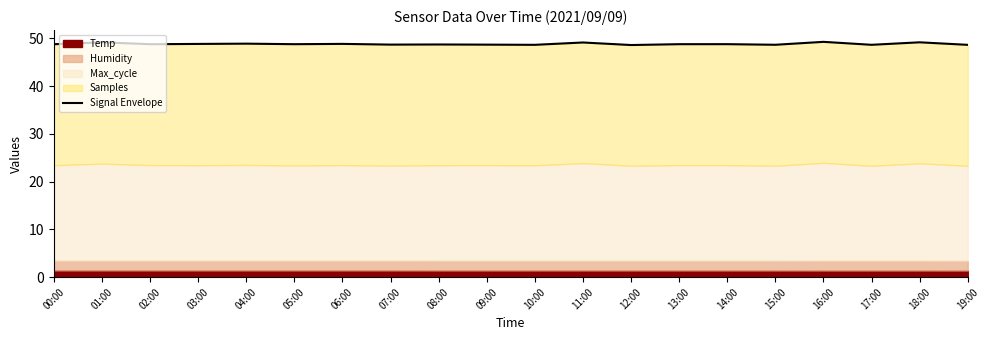

Count the values in the range 48 to 49.

16